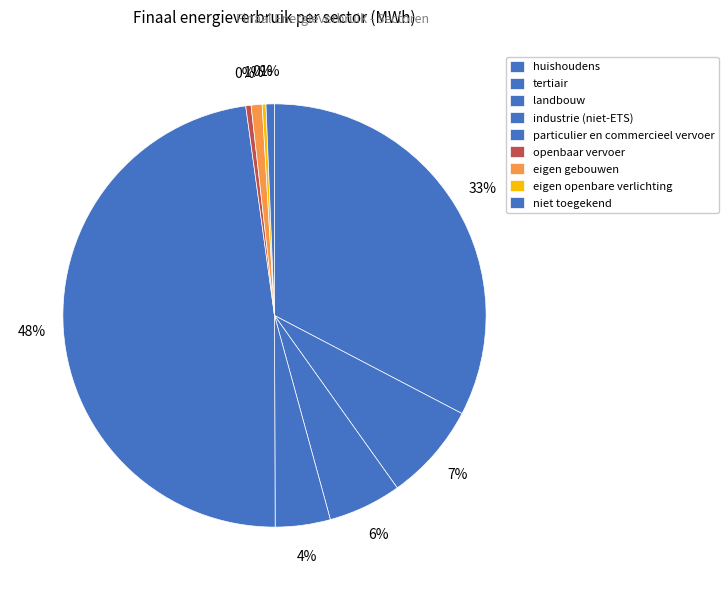

What is the change in value from tertiair to eigen openbare verlichting?

-25241.2